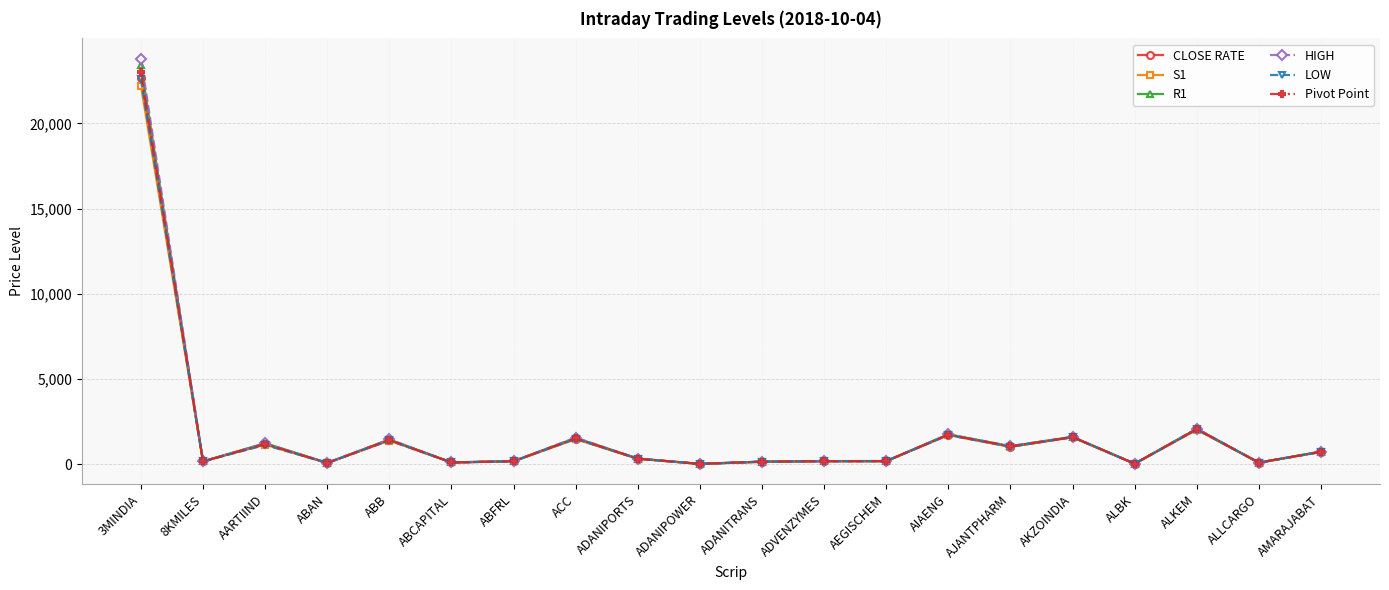

At which category is the sum across all series the highest?

3MINDIA